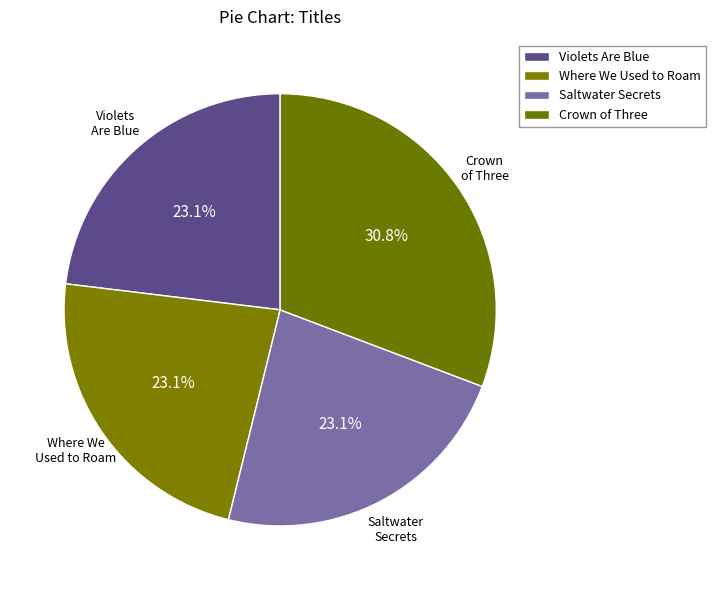

How many segments does this pie chart have?

4